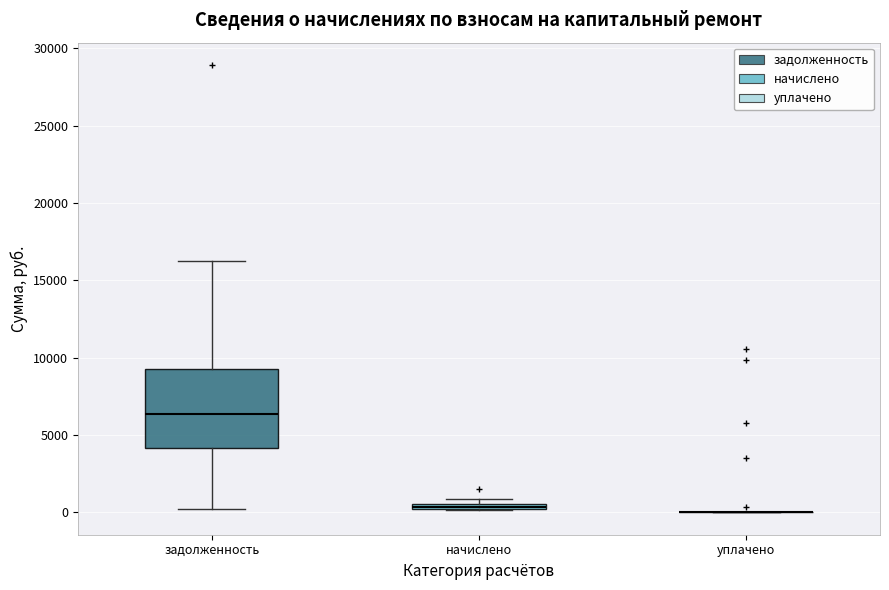

Where is the lower edge of the box for начислено on the y-axis? The values are not printed on the chart, so give them approximately, as read against the axis.

0